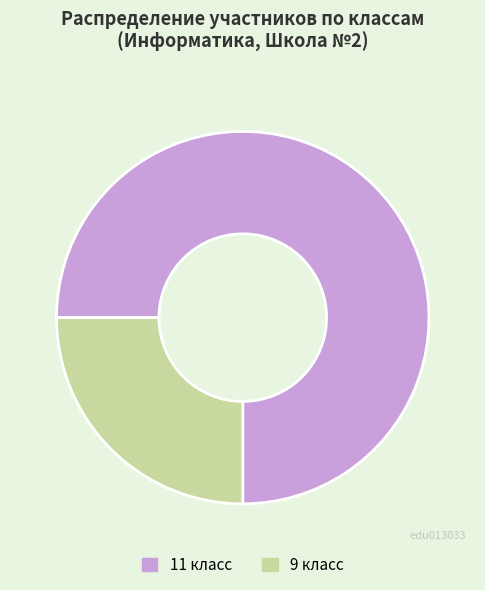

Is it true that 11 класс is 86% of the pie?

False